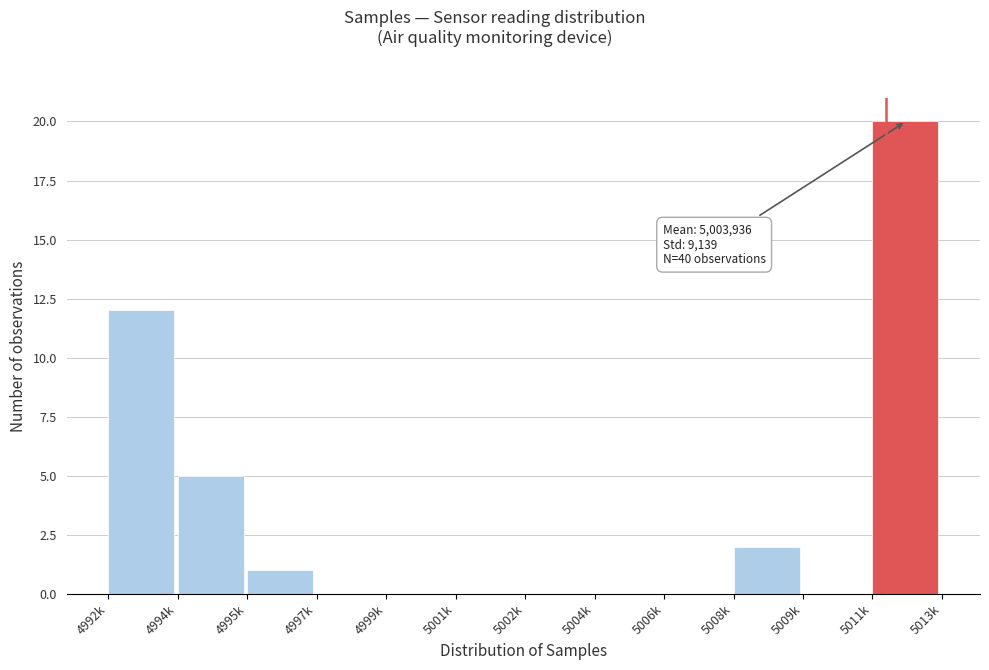

Reading left to right, extract all data points from this chart.

4992k=12	4994k=5	4995k=1	4997k=0	4999k=0	5001k=0	5002k=0	5004k=0	5006k=0	5008k=2	5009k=0	5011k=20